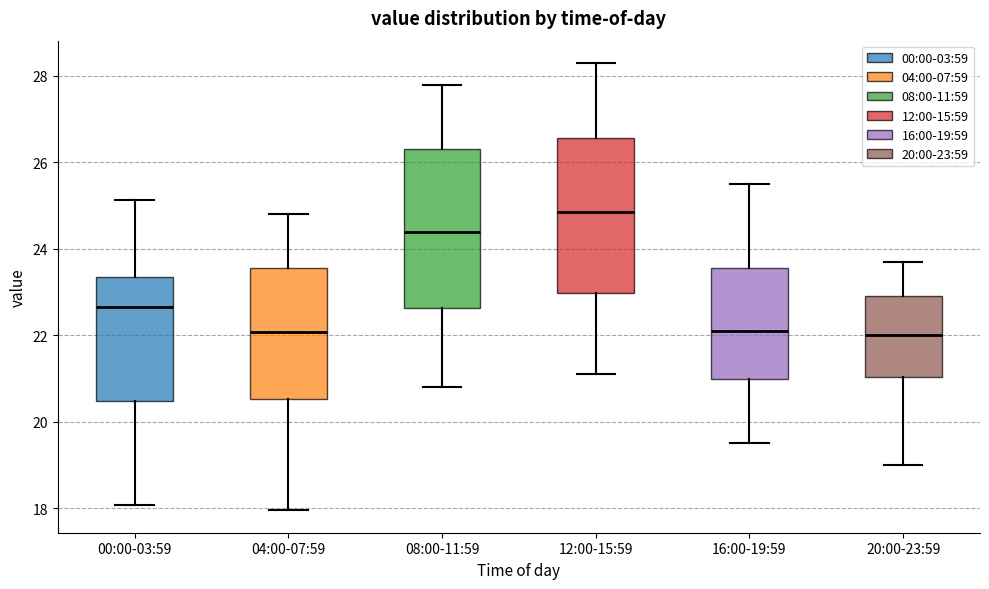

Where does the upper whisker of the box for 08:00-11:59 end on the y-axis? The values are not printed on the chart, so give them approximately, as read against the axis.

27.8